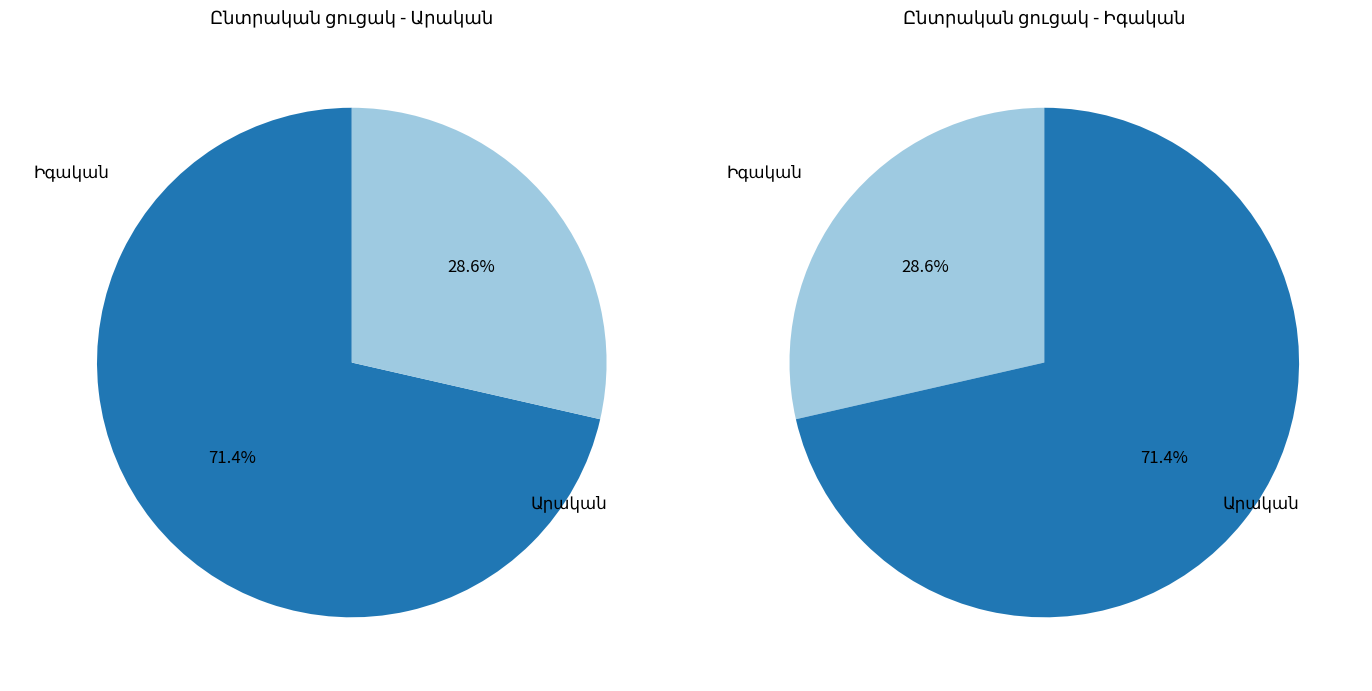

Is it true that Իգական is 14% of the pie?

False